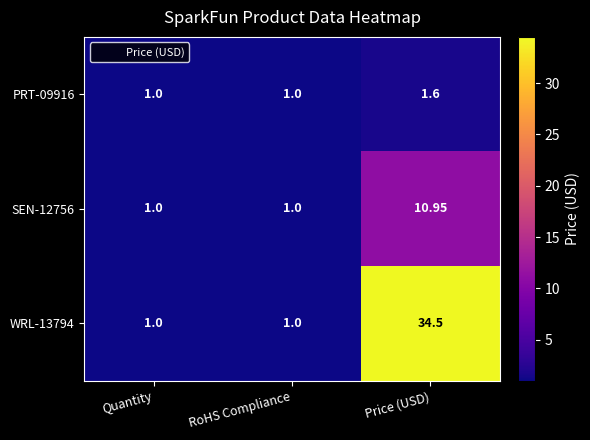

What is the greatest value displayed?

34.5